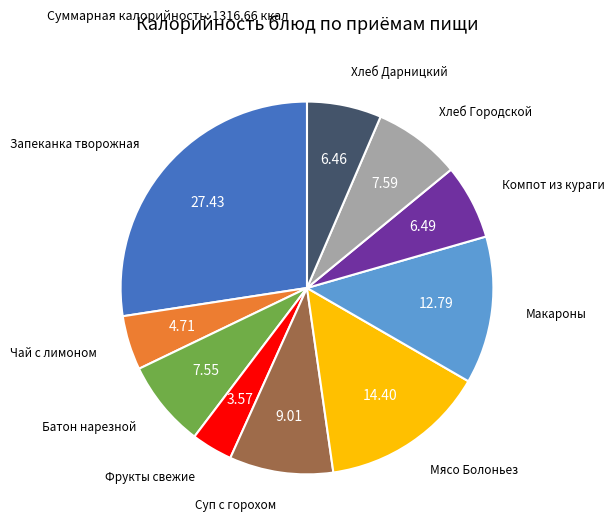

Is Компот из кураги the majority of the pie?

No